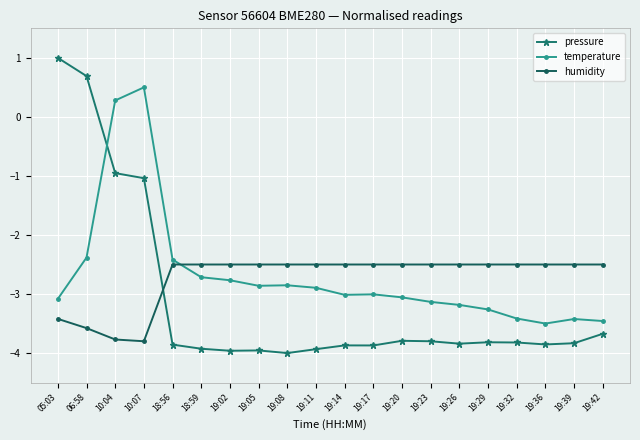

What is the difference between the humidity values at 10:04 and 19:11?

1.3